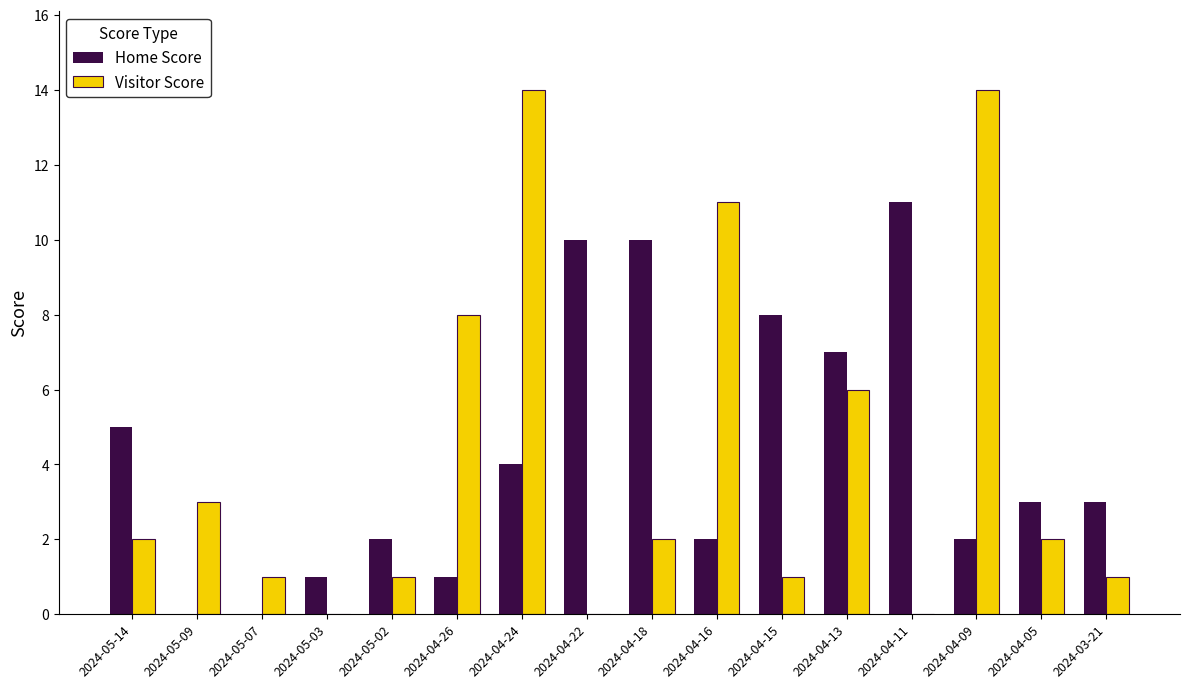

What is the maximum value shown in the chart?

14